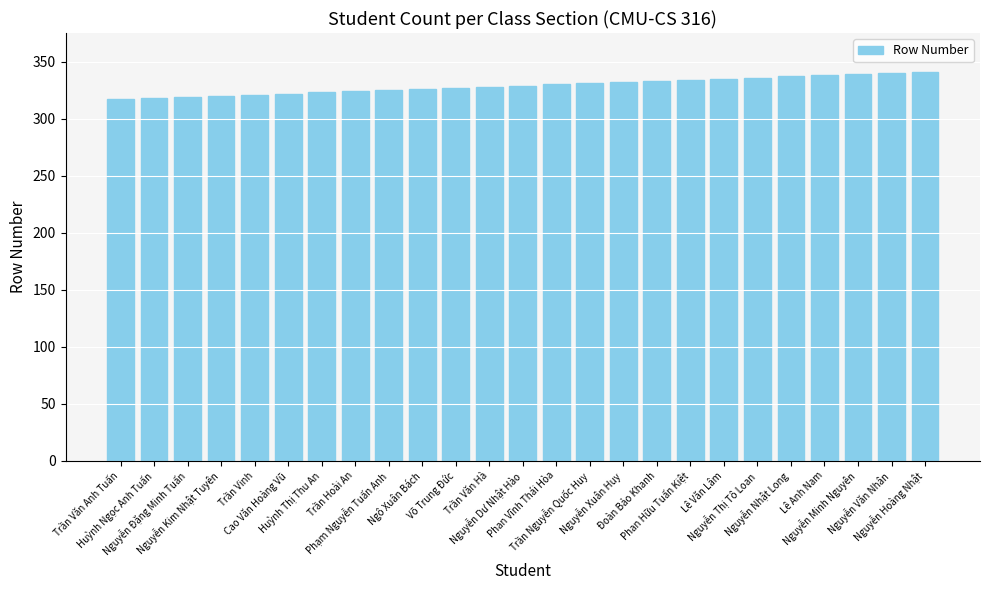

What is the sum of all values?

8225